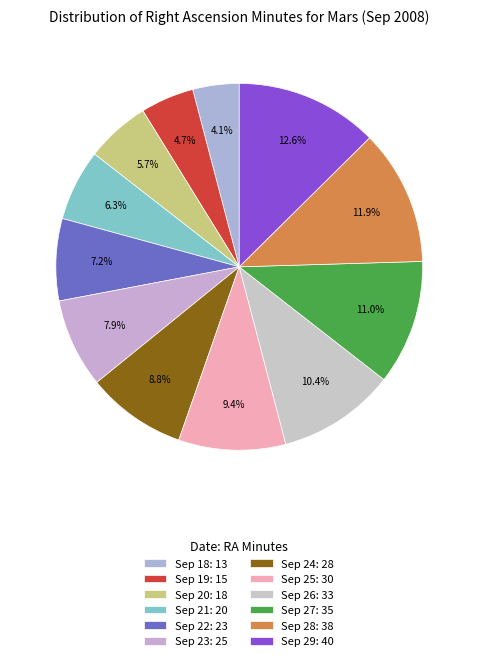

Between Sep 18 and Sep 28, which is larger?

Sep 28